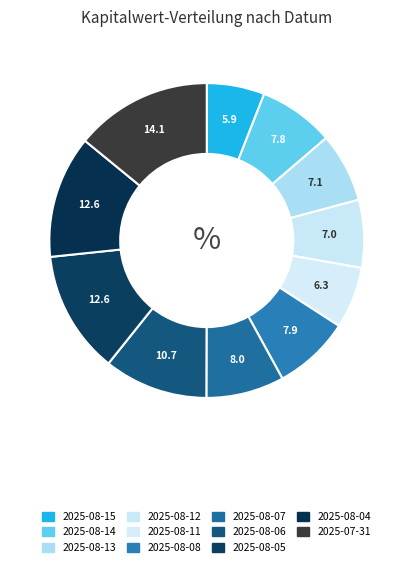

What percentage is the 2025-08-07 slice, to the nearest percent?

8%